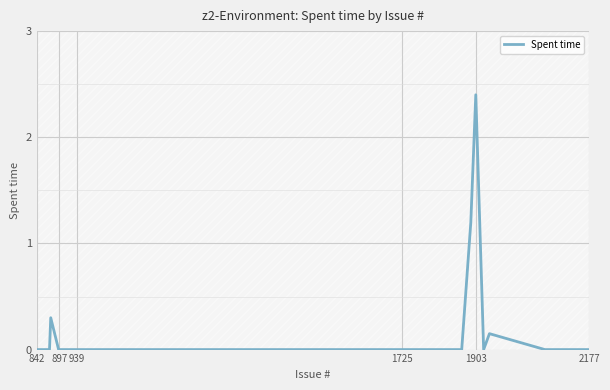

What is the maximum value shown in the chart?

2.4